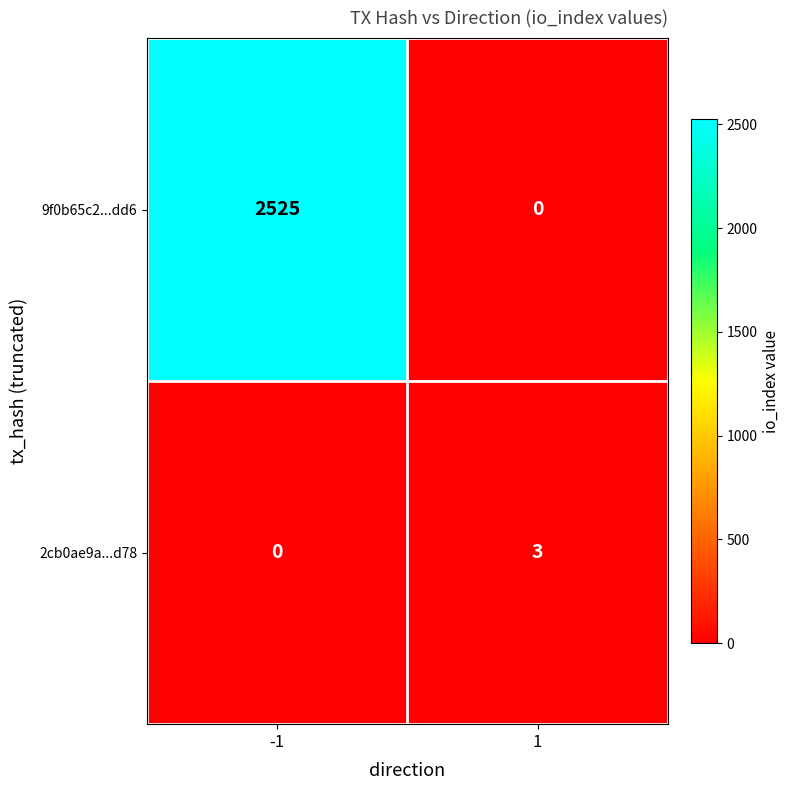

Rank the series at 1 from highest to lowest value.

2cb0ae9a...d78, 9f0b65c2...dd6